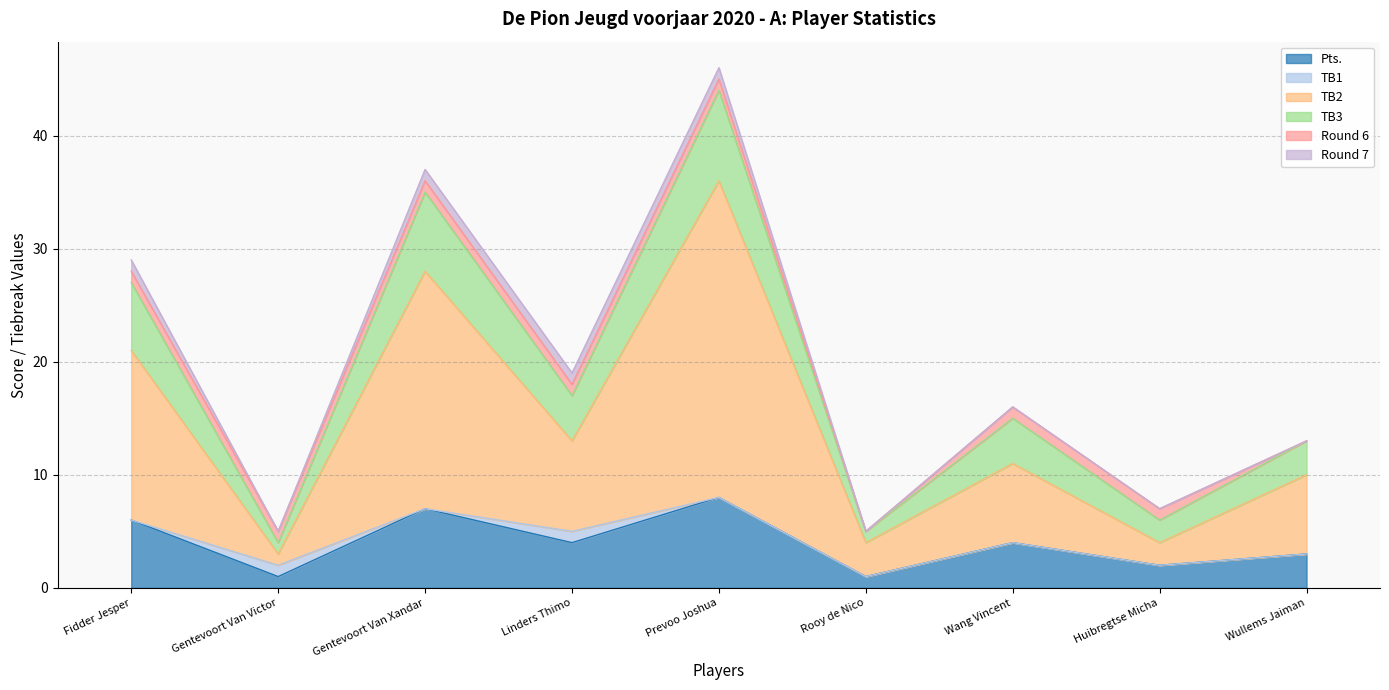

Which has a higher value, Wang Vincent or Prevoo Joshua?

Prevoo Joshua